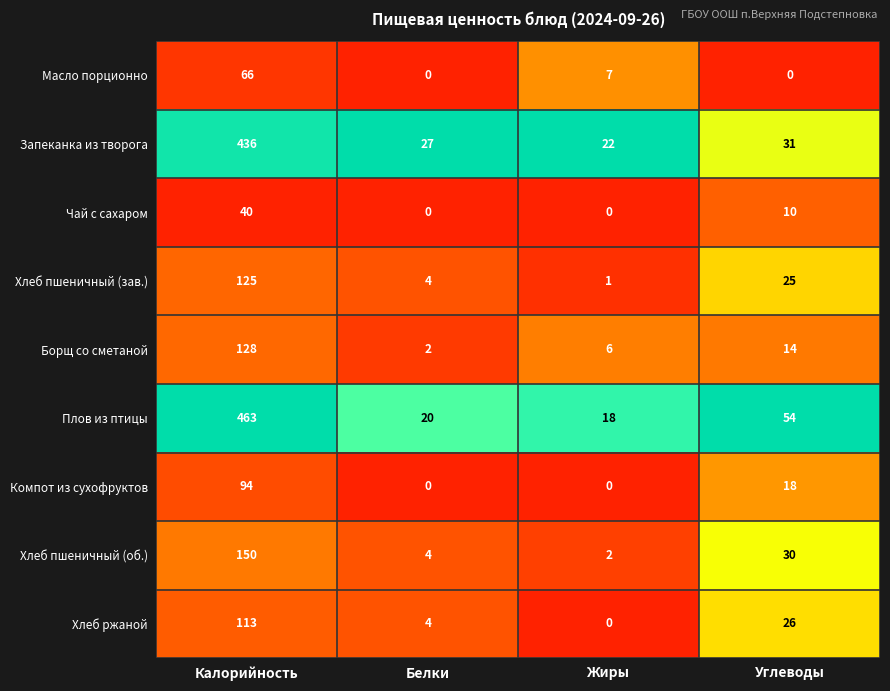

What is the difference between the highest and lowest values at Калорийность?

423